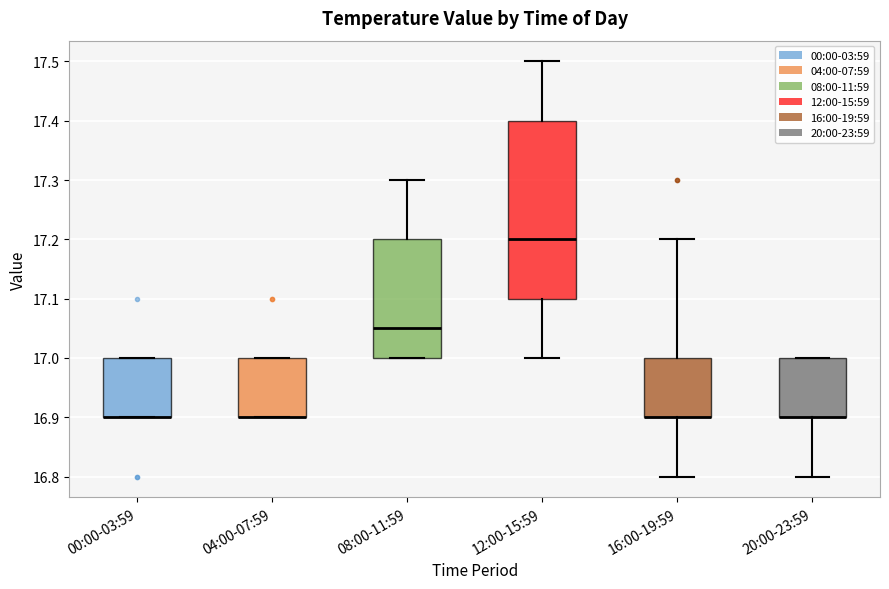

Where is the lower edge of the box for 16:00-19:59 on the y-axis? The values are not printed on the chart, so give them approximately, as read against the axis.

16.90